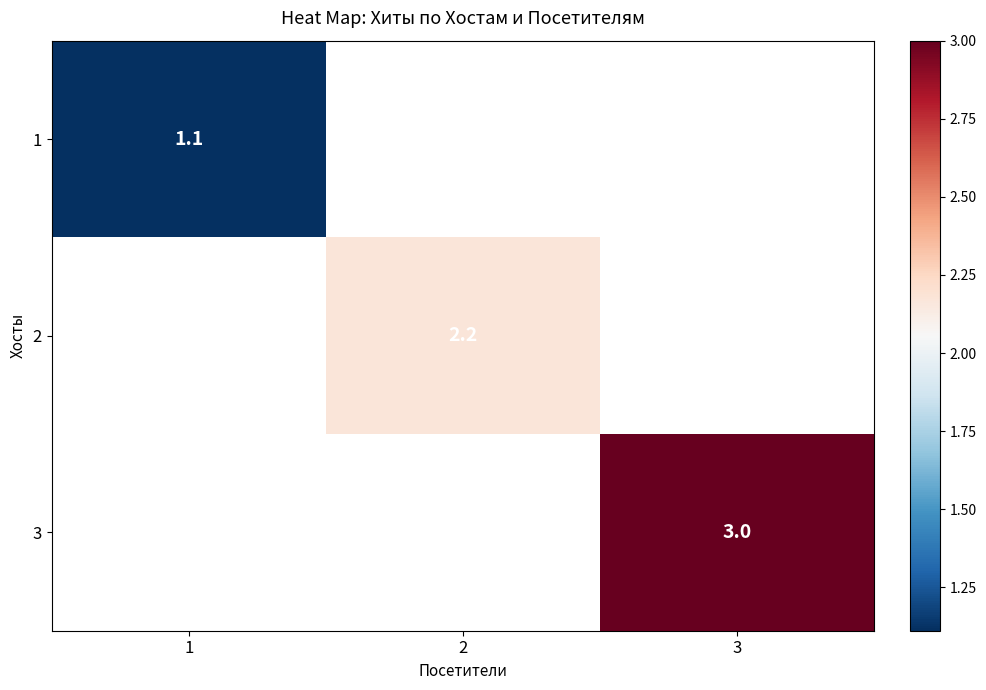

What is the smallest value displayed?

1.1